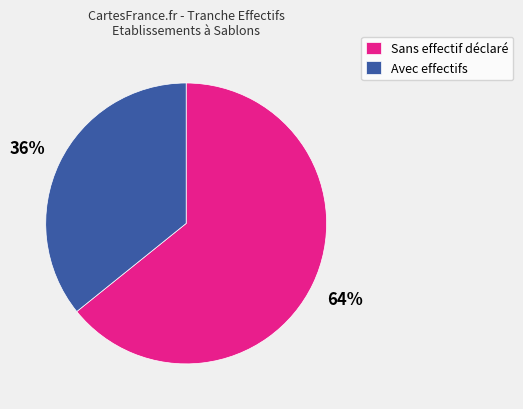

Is it true that Sans effectif déclaré is 64% of the pie?

True